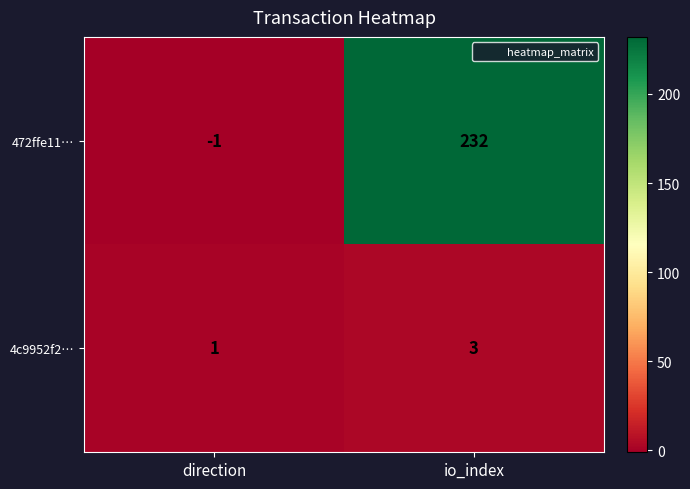

Reading left to right, transcribe all the data shown in this chart.

472ffe11…: direction=-1	io_index=232
4c9952f2…: direction=1	io_index=3